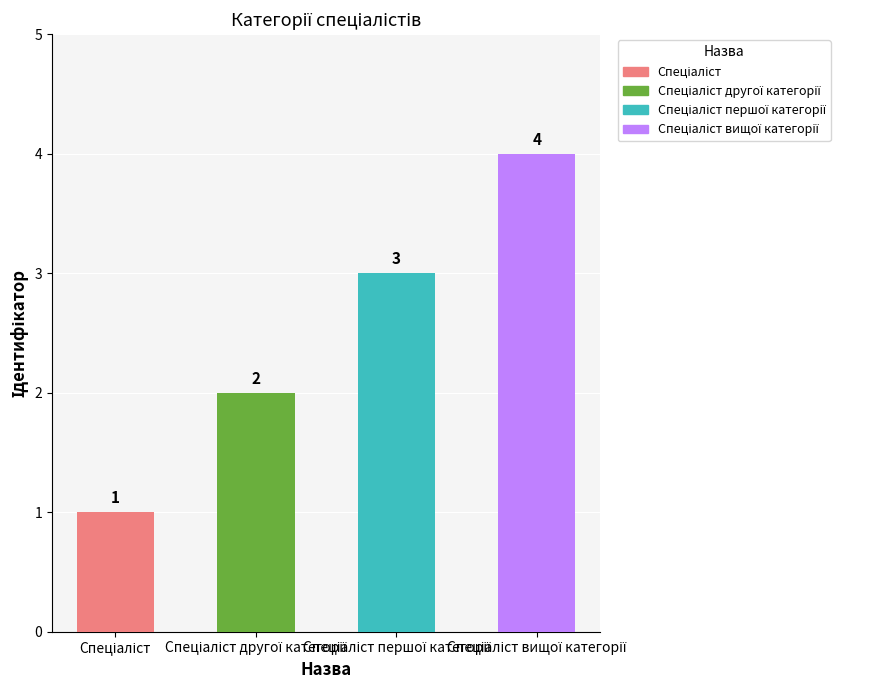

What is the ratio of the value at Спеціаліст to the value at Спеціаліст другої категорії?

0.5